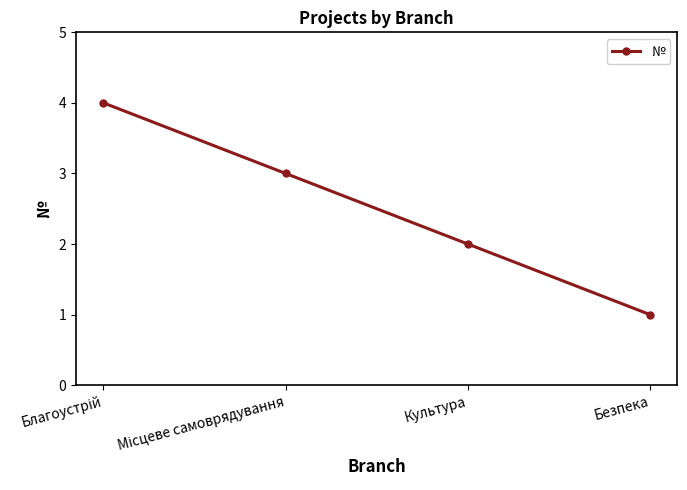

At which label is the value closest to 2?

Культура